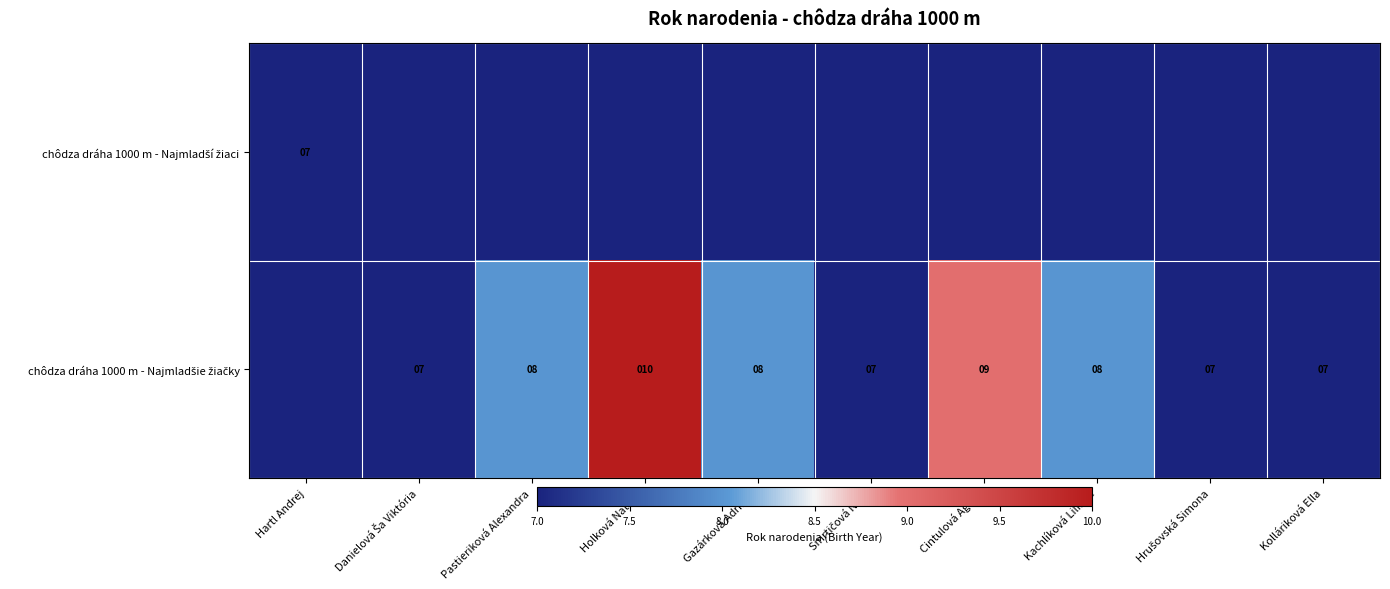

Rank the series at Kachlíková Liliana from highest to lowest value.

chôdza dráha 1000 m - Najmladšie žiačky, chôdza dráha 1000 m - Najmladší žiaci